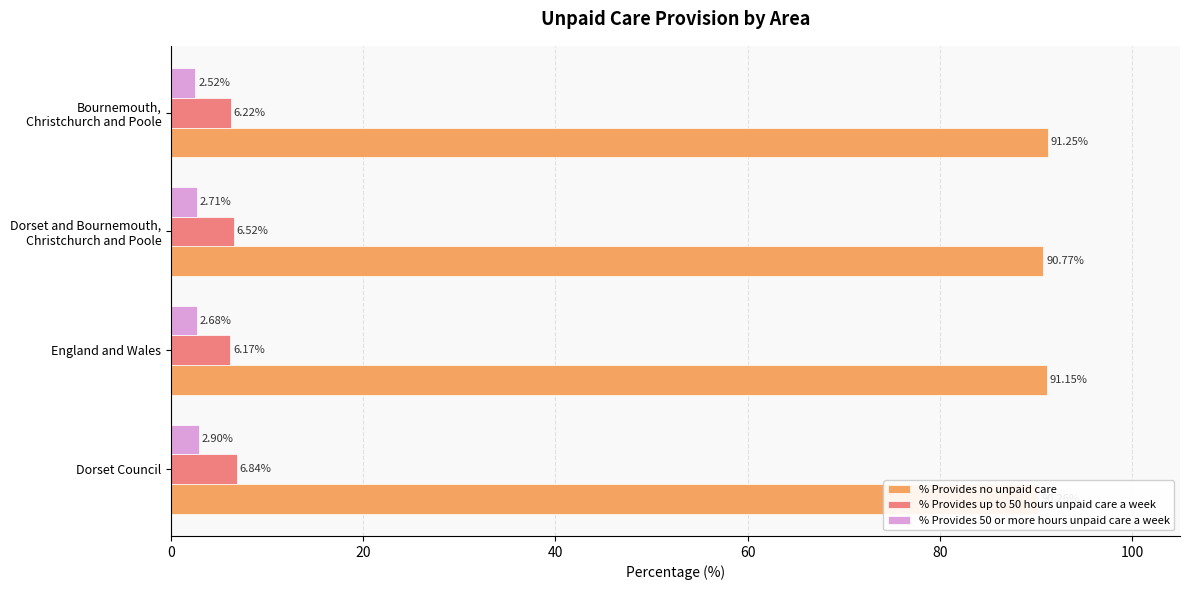

What is the difference between the second highest and minimum values in the % Provides 50 or more hours unpaid care a week series?

0.2